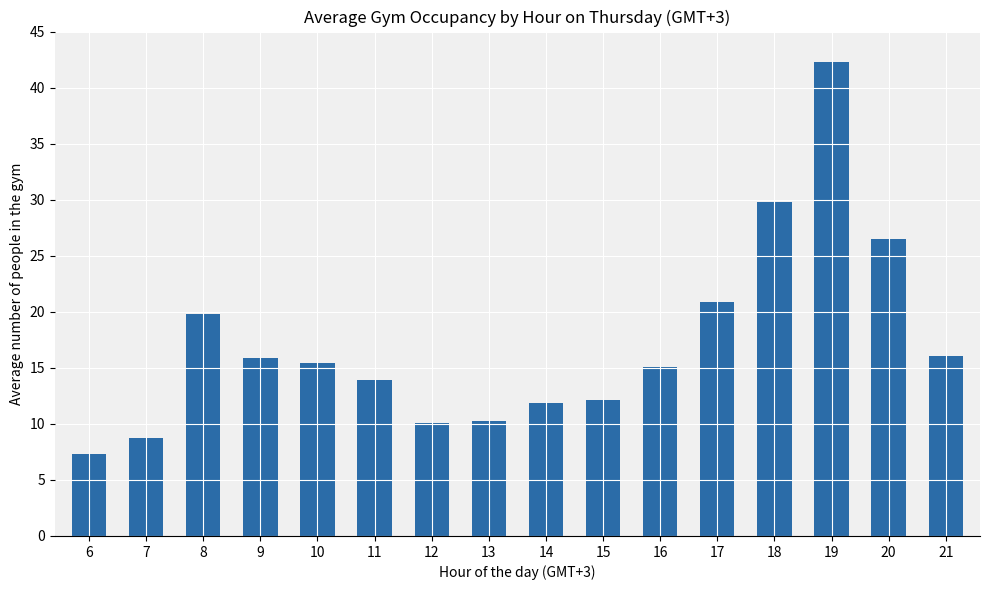

Reading left to right, transcribe all the data shown in this chart.

7.3	8.7	19.8	15.9	15.4	13.9	10.1	10.3	11.9	12.1	15.1	20.9	29.8	42.3	26.5	16.1